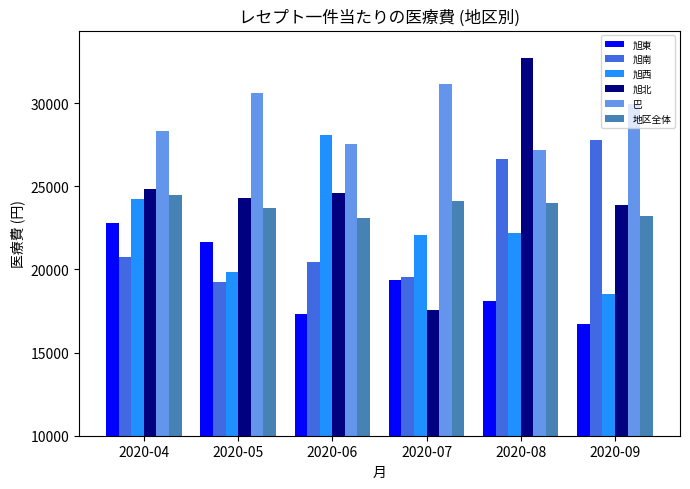

The value of 巴 at 2020-04 is 28308.1. True or false?

True